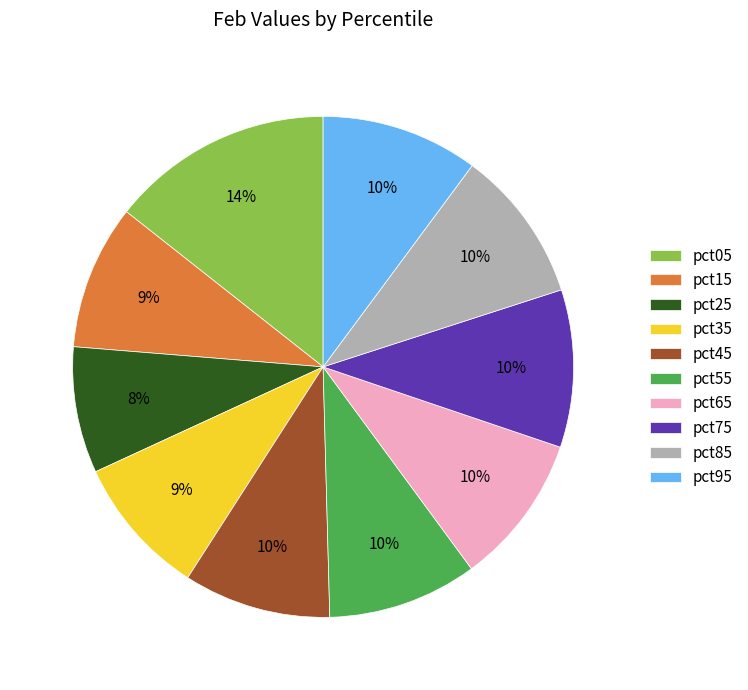

The pct45 slice represents 10% of the pie. True or false?

True